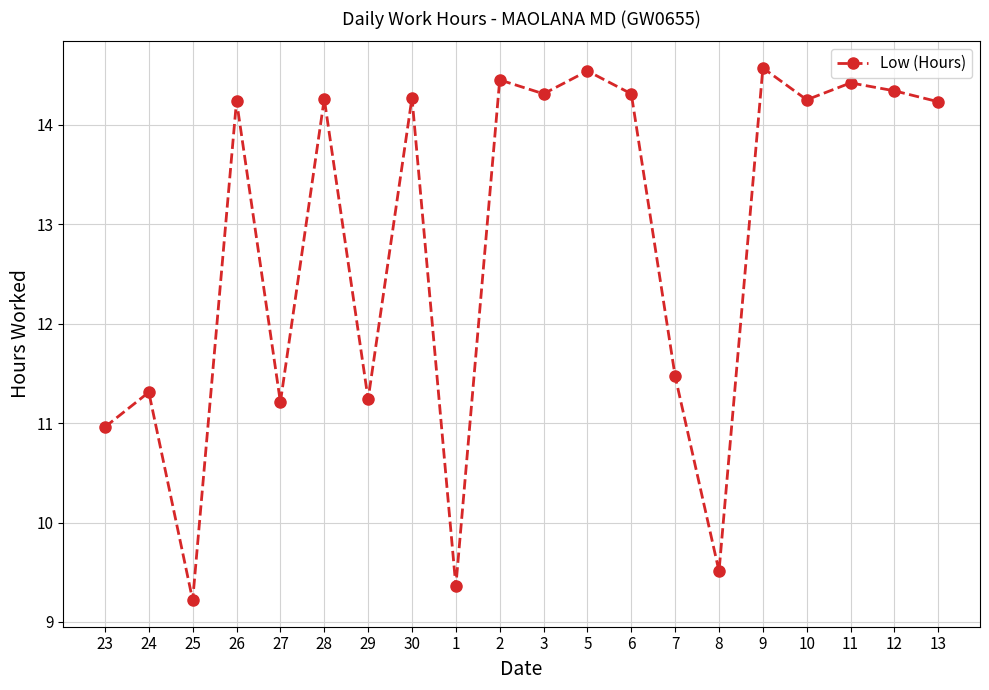

How many points are lower than both their immediate neighbors (excluding endpoints)?

7